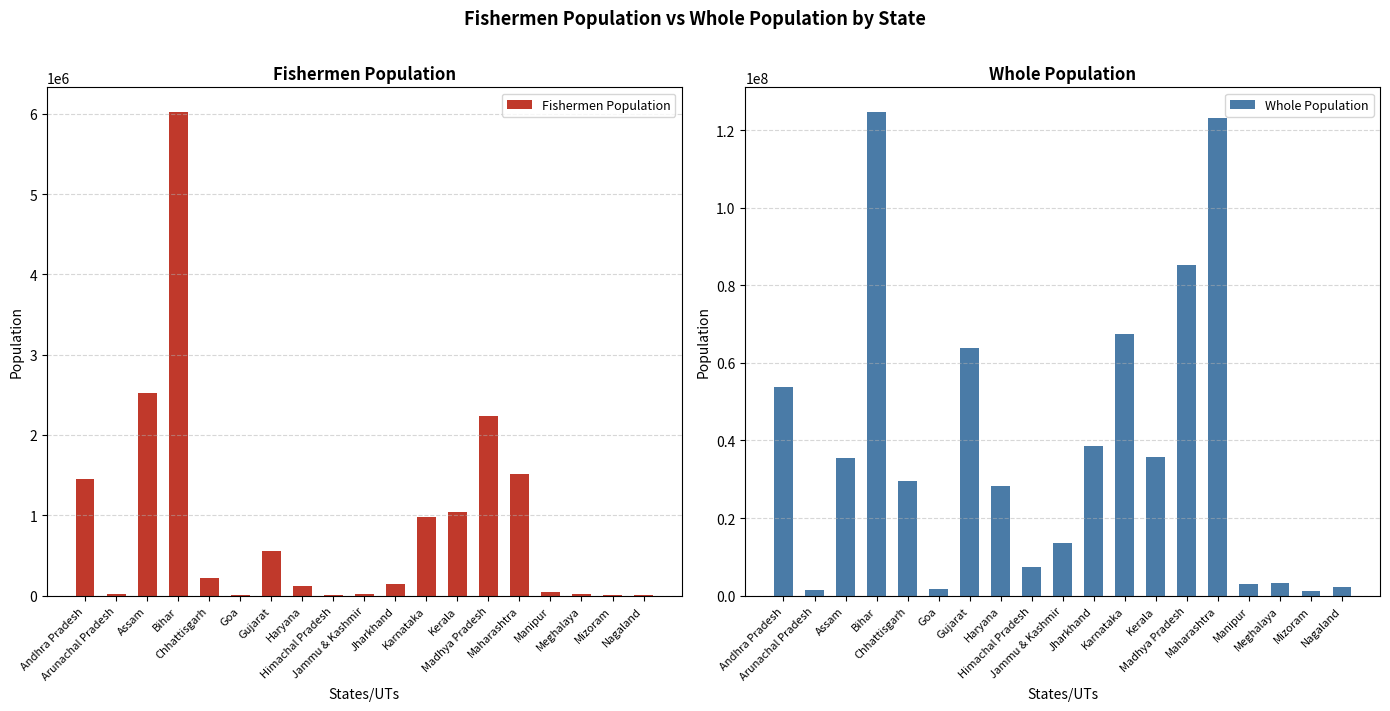

What is the sum of all Fishermen Population values?

16949382